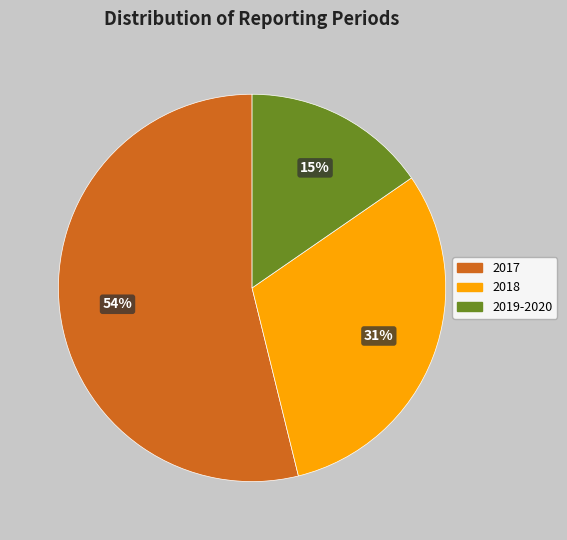

Rank the categories by value from lowest to highest.

2019-2020, 2018, 2017